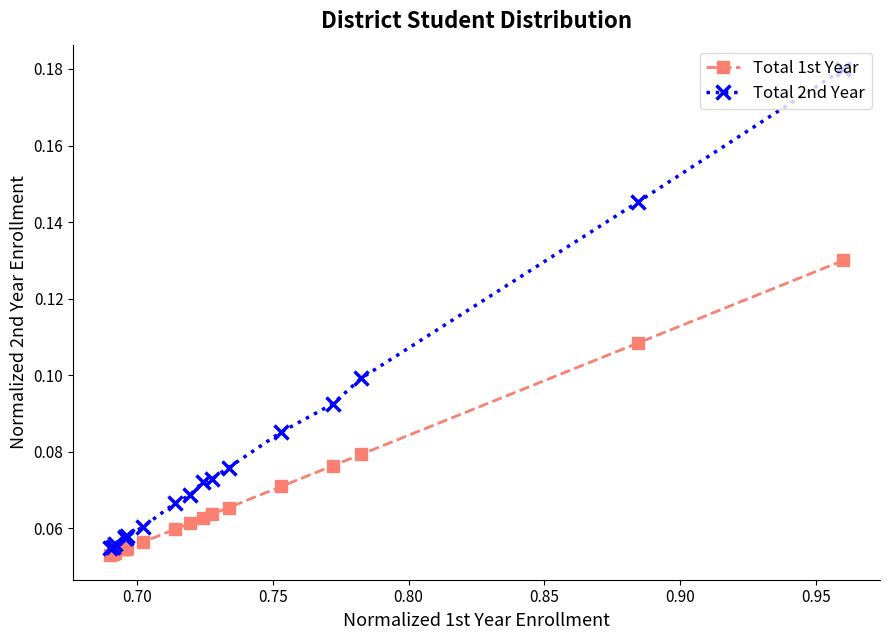

Rank the series by their maximum value, from highest to lowest.

Total 2nd Year, Total 1st Year